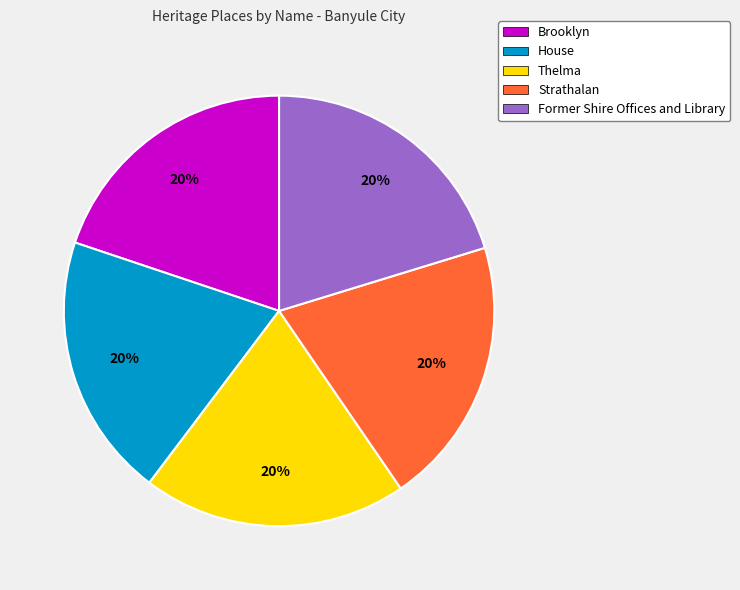

What percentage is the Strathalan slice, to the nearest percent?

20%